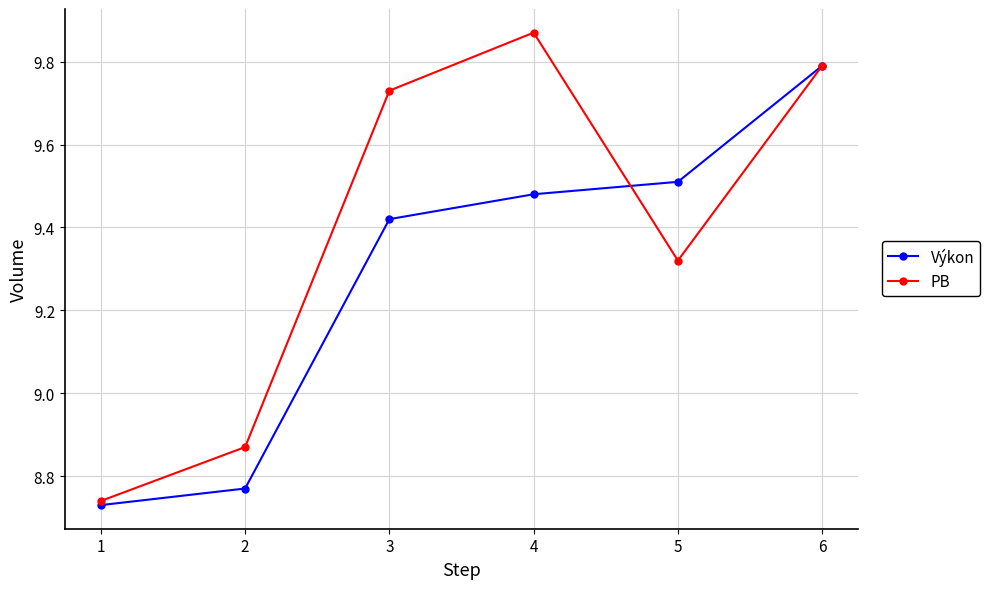

True or false: Výkon has more than 2 interior local peaks.

False